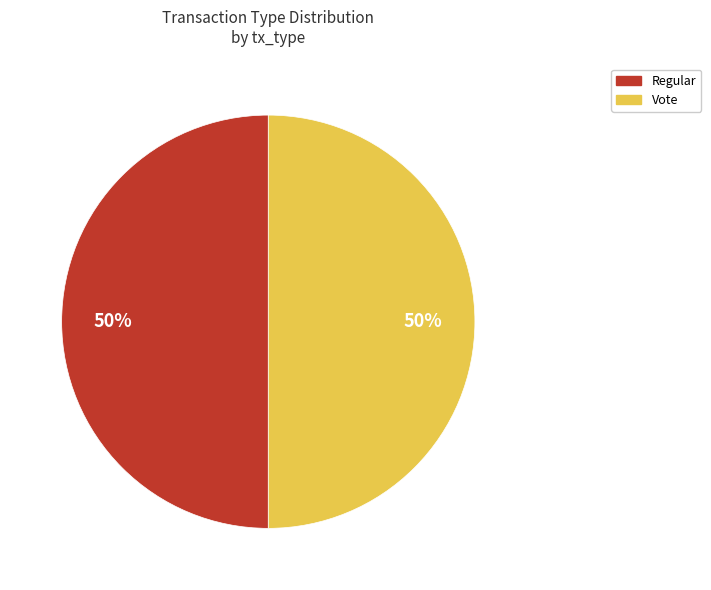

What is the ratio of the value at Vote to the value at Regular?

1.0